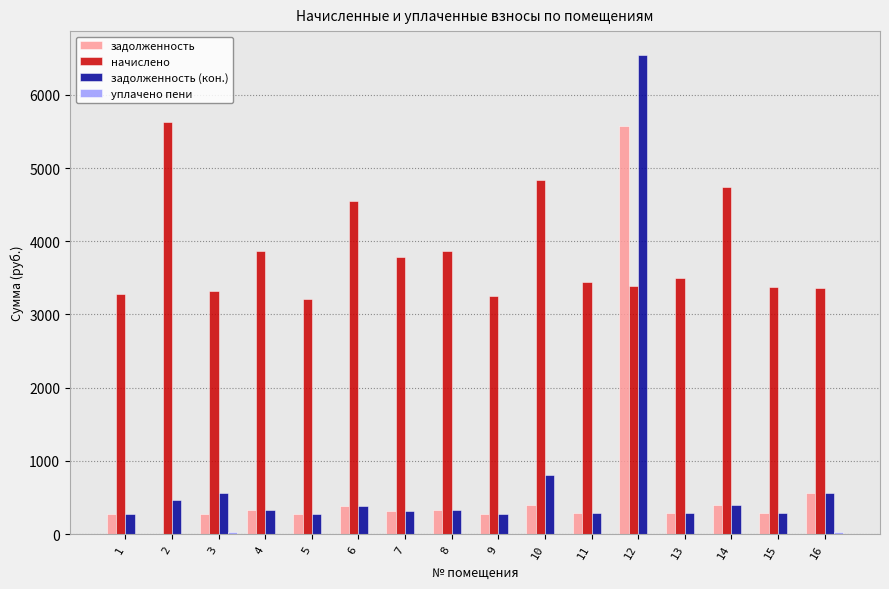

What is the sum of all задолженность (кон.) values?

12338.0